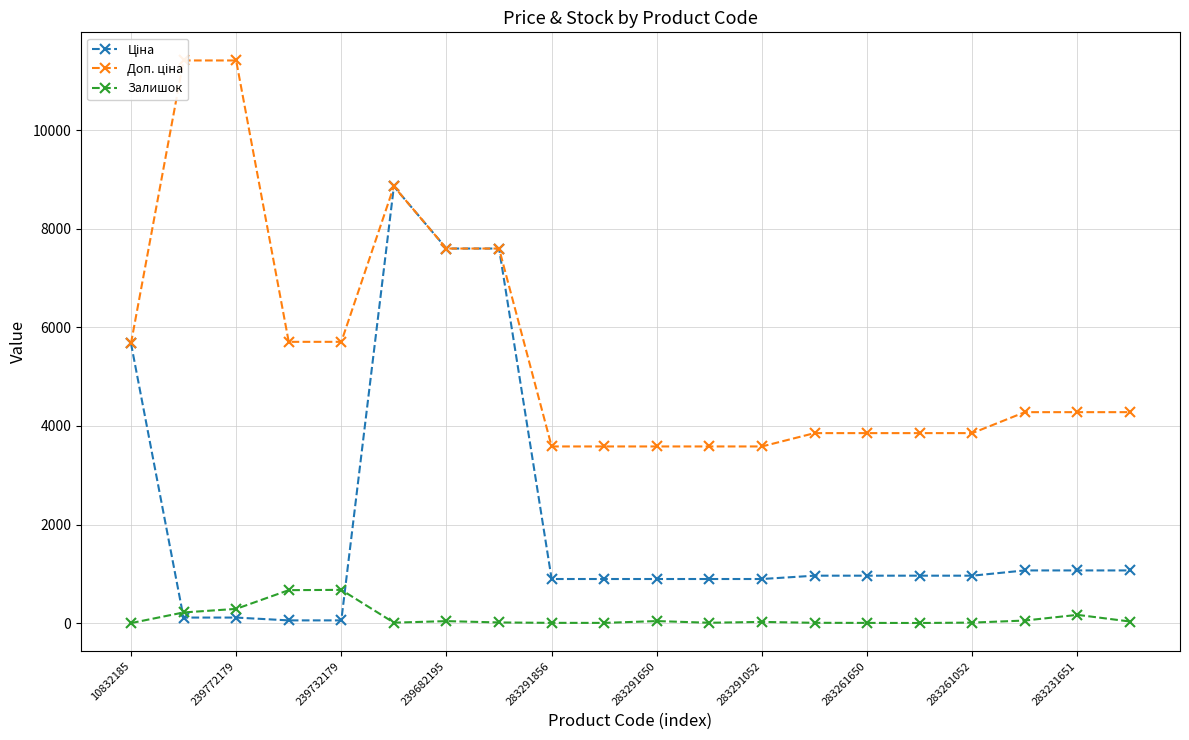

Does the chart display data point markers on the line(s)?

Yes